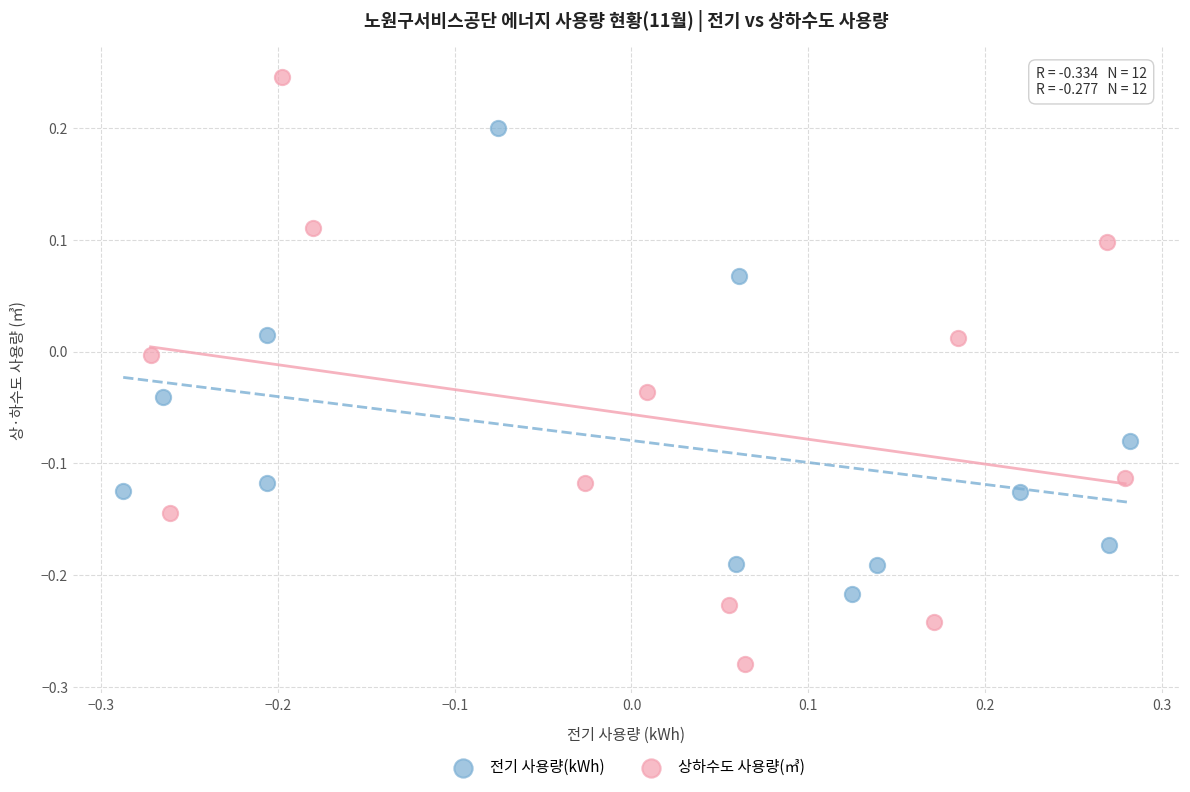

Which series contains the highest Y value?

상하수도 사용량(㎥)